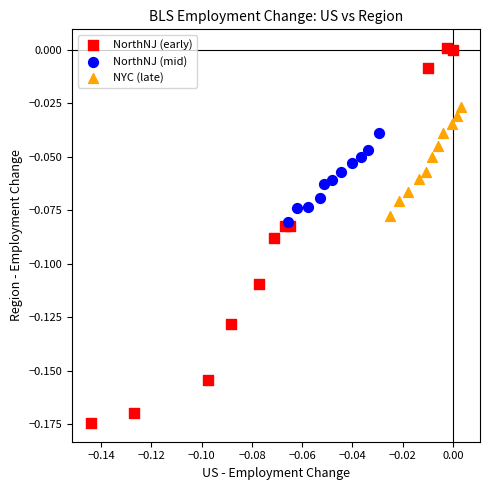

Which series contains the highest Y value?

NorthNJ (early)